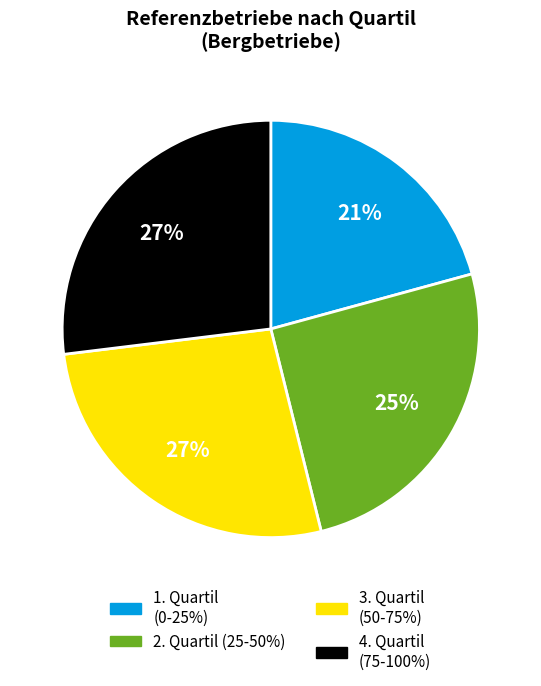

Which category has the smallest portion of the pie?

1. Quartil (0-25%)